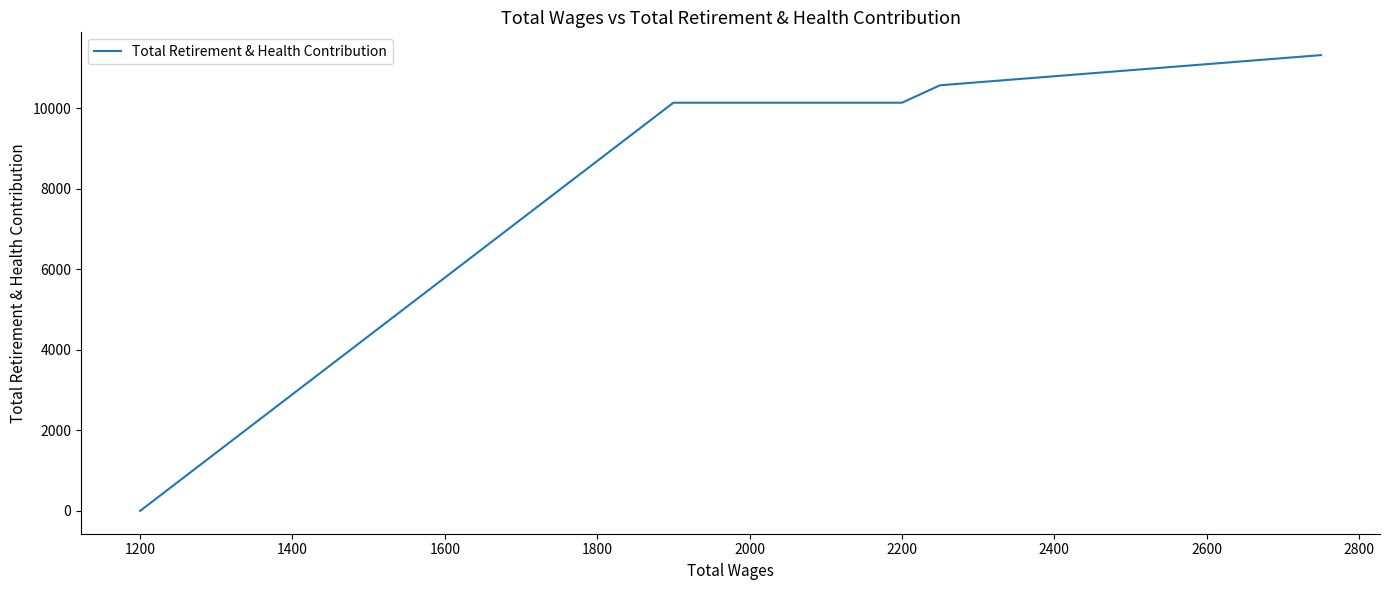

How many data points are above 10139?

2